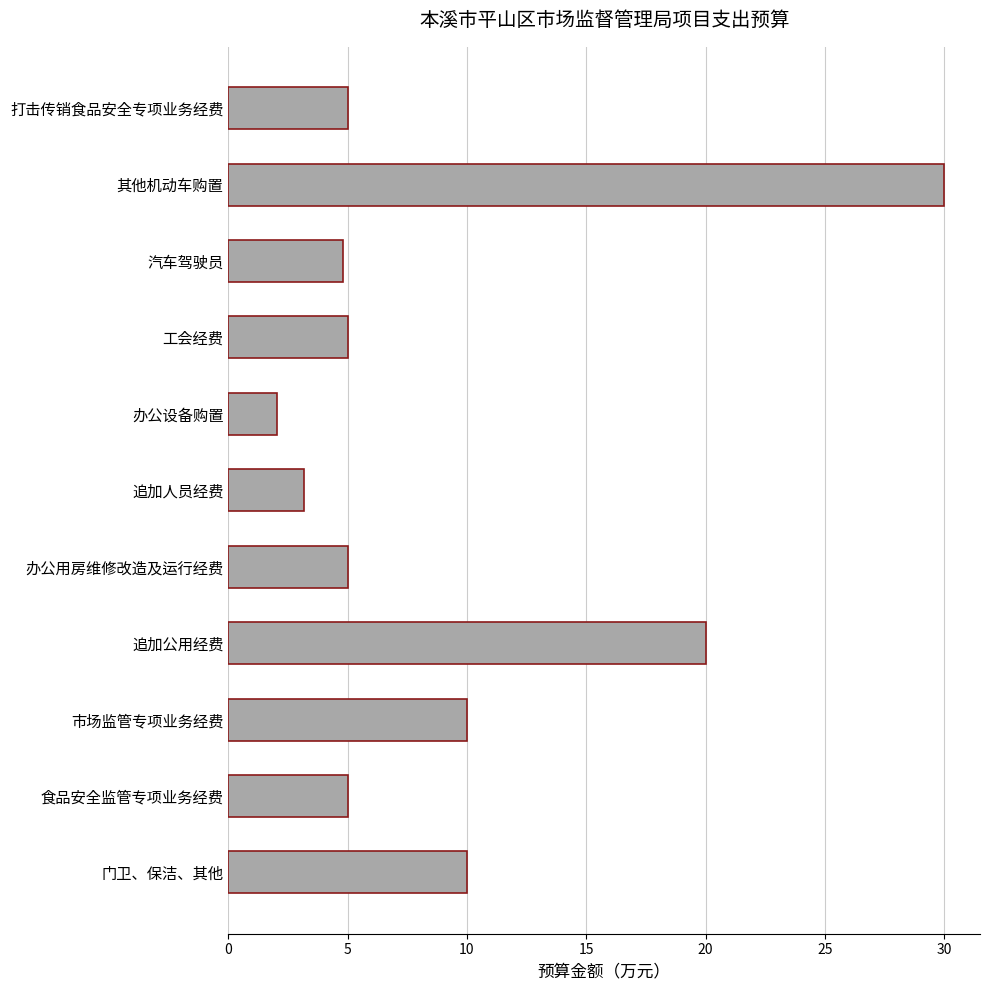

Where is the data nearest to the value 16?

追加公用经费